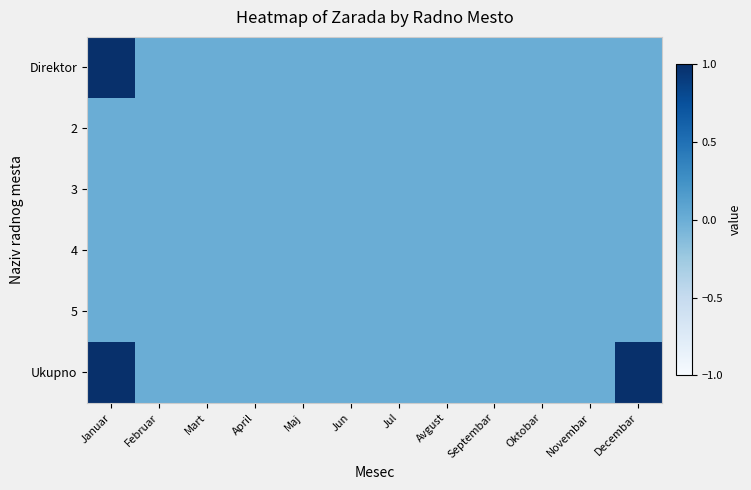

Which has a higher value, Oktobar or Mart?

Oktobar